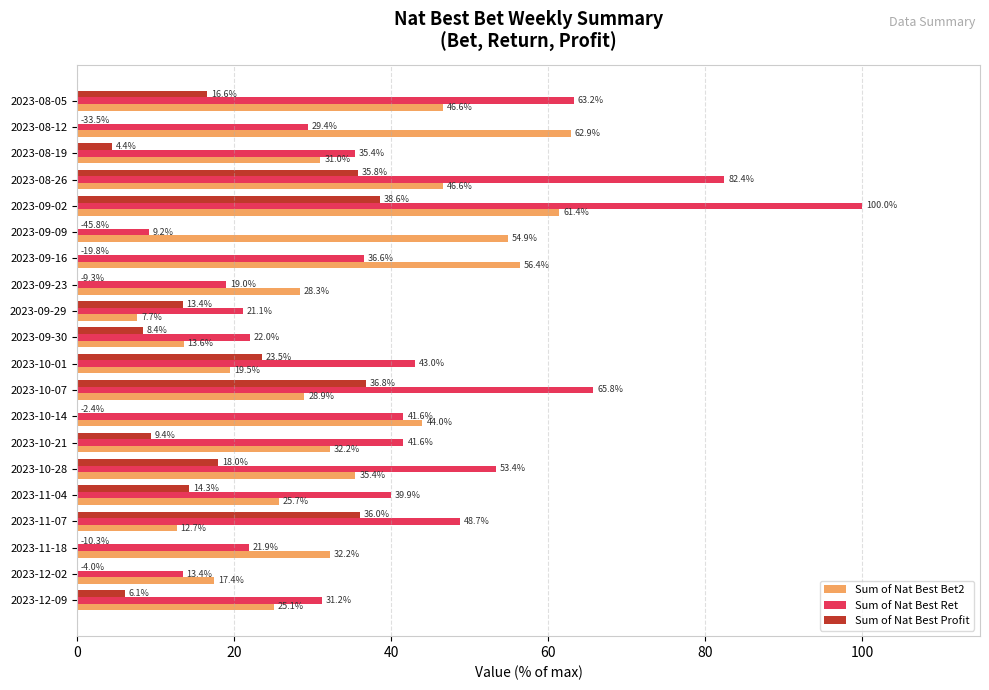

Count the number of categories in the chart.

20